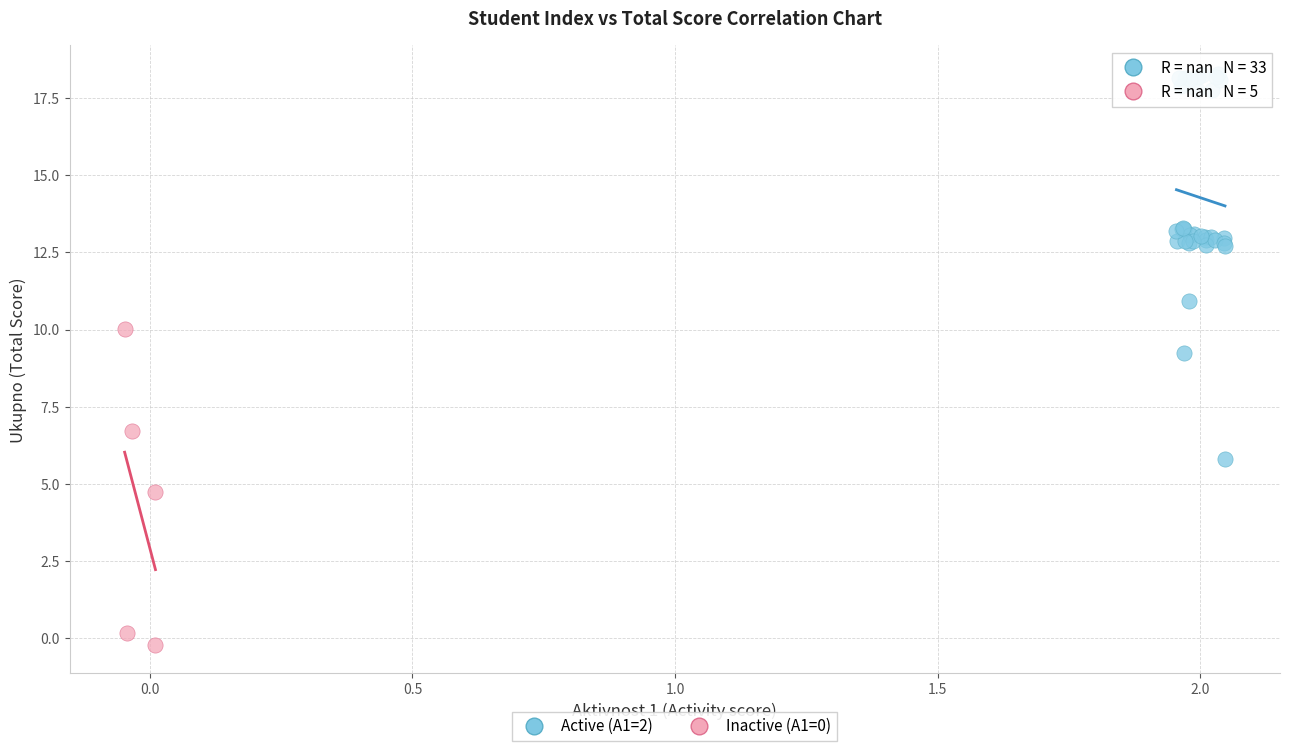

Which series contains the highest Y value?

Active (A1=2)